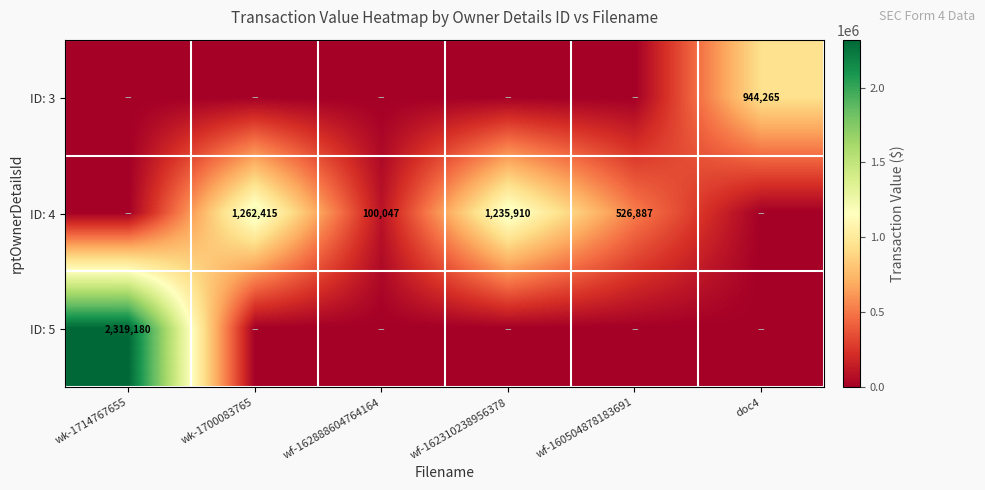

True or false: ID: 4 has a value of 526887 at wf-160504878183691.

True